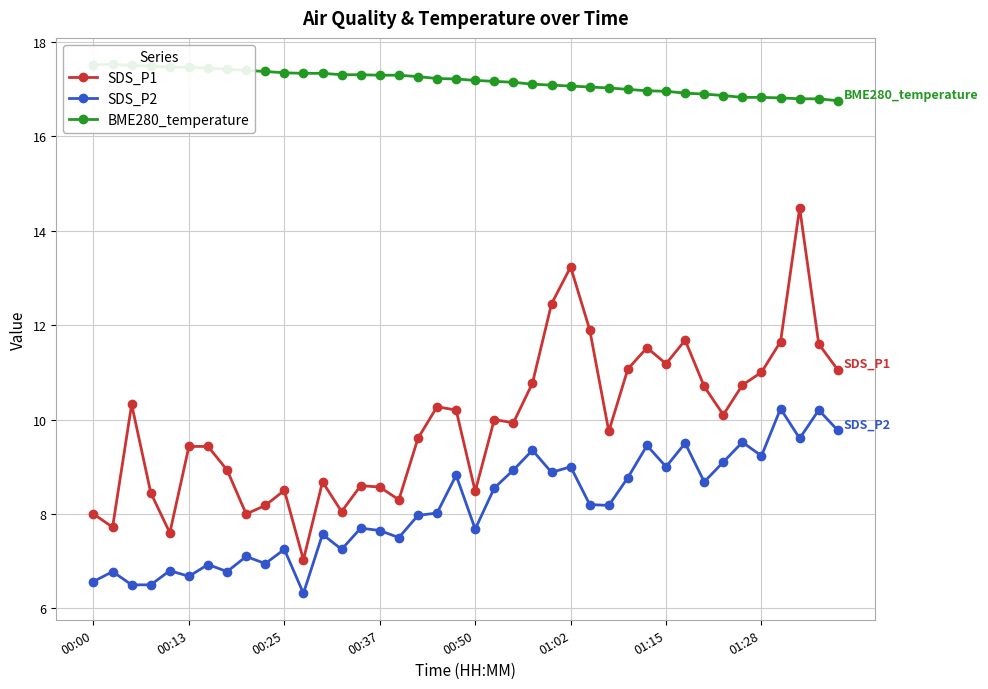

At how many categories does at least one series exceed 10?

40